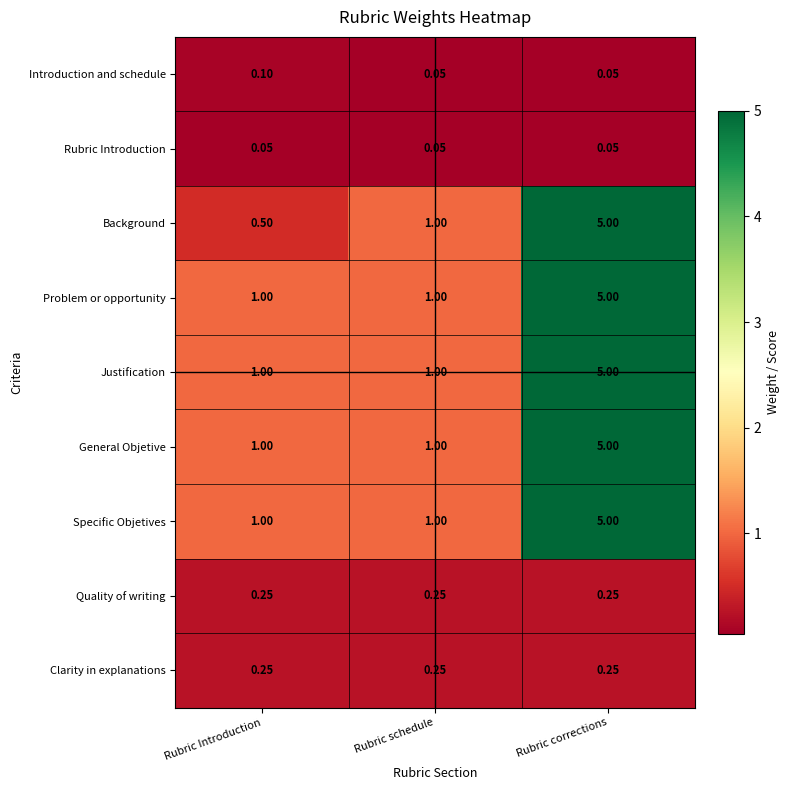

Which series has the widest spread of values?

Background